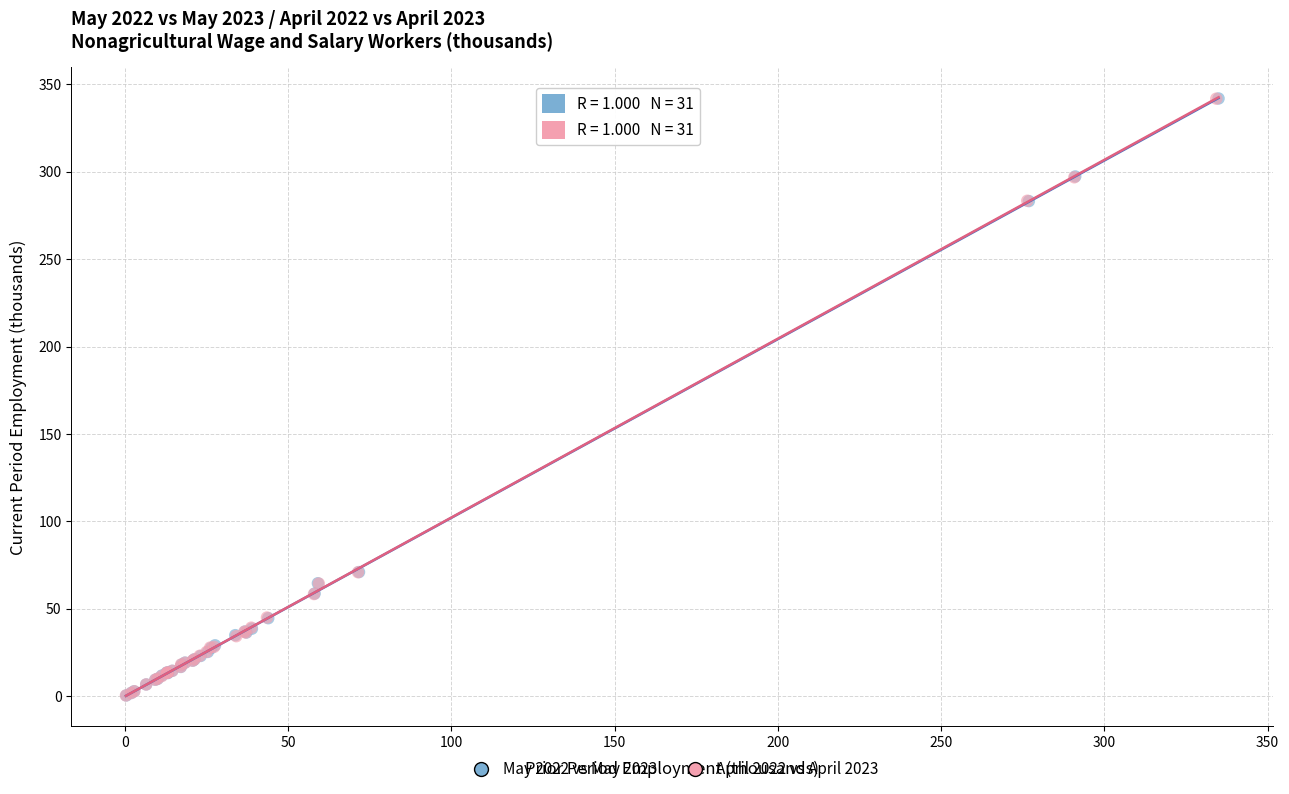

Which series has the widest spread of Y values?

May 2022 vs May 2023